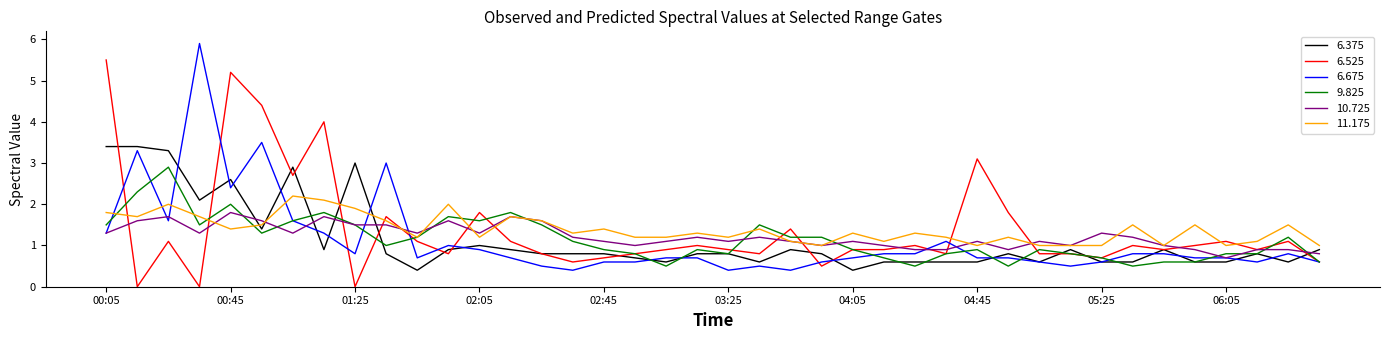

After their last crossing, which series has the higher values: 6.675 or 11.175?

11.175